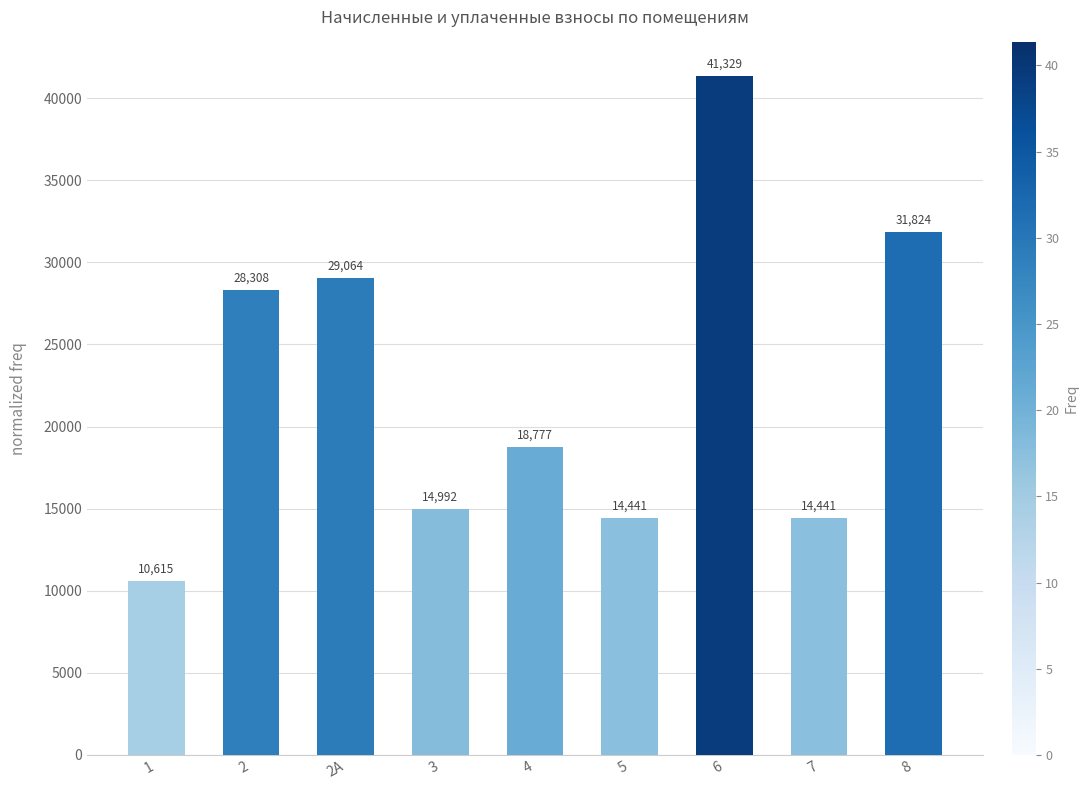

What is the ratio of the value at 7 to the value at 8?

0.5